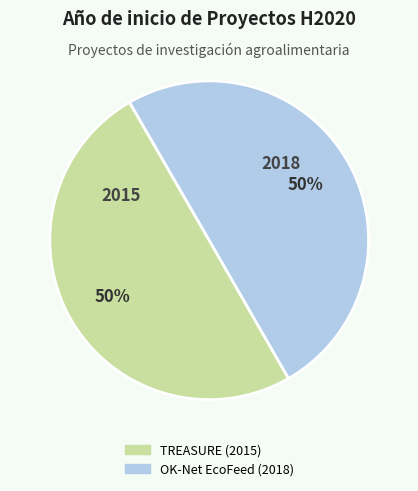

Do TREASURE (2015) and OK-Net EcoFeed (2018) together represent more than half of the pie?

Yes